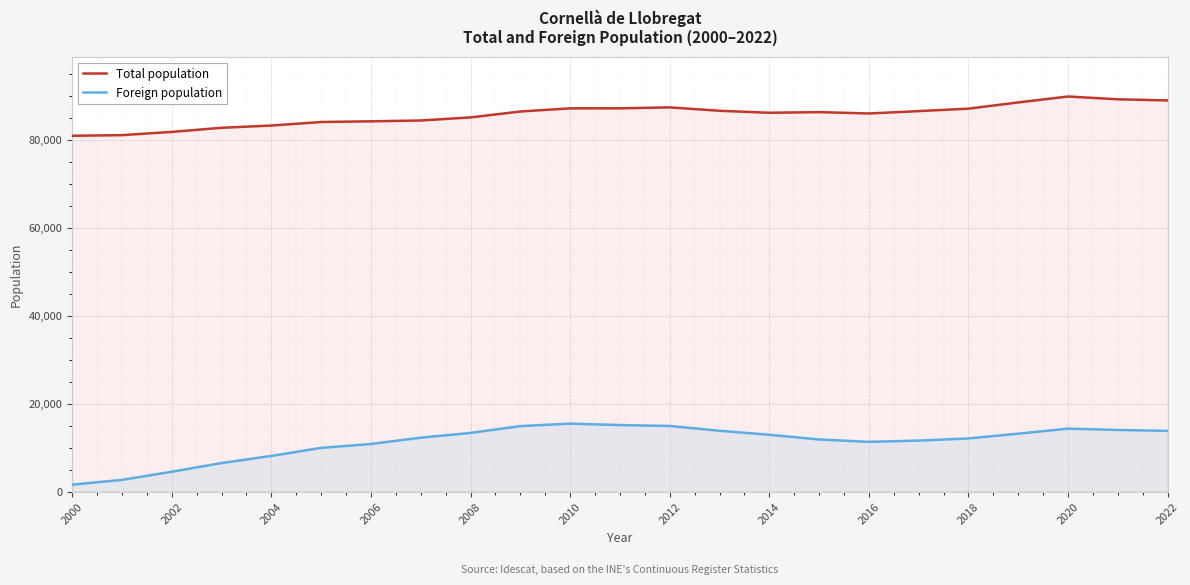

Which series has the largest range (max minus min)?

Foreign population